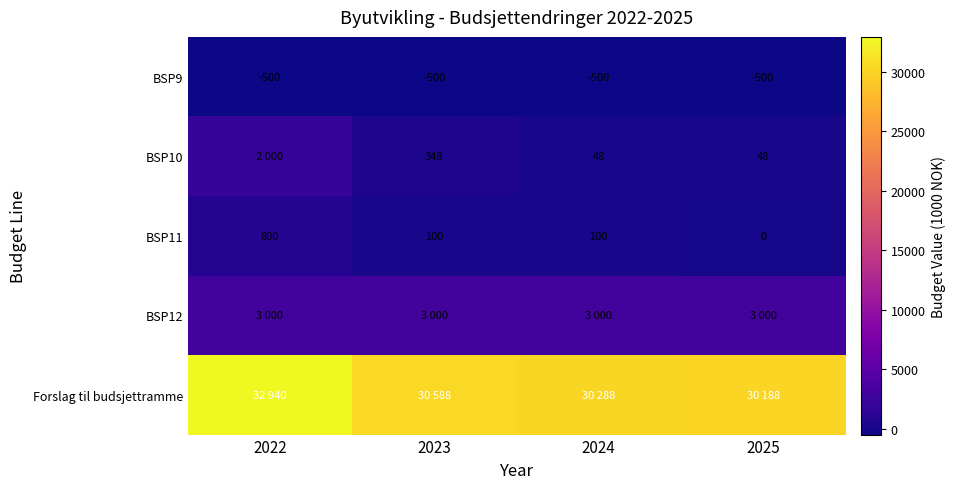

Where is BSP9 nearest to the value -500?

2022